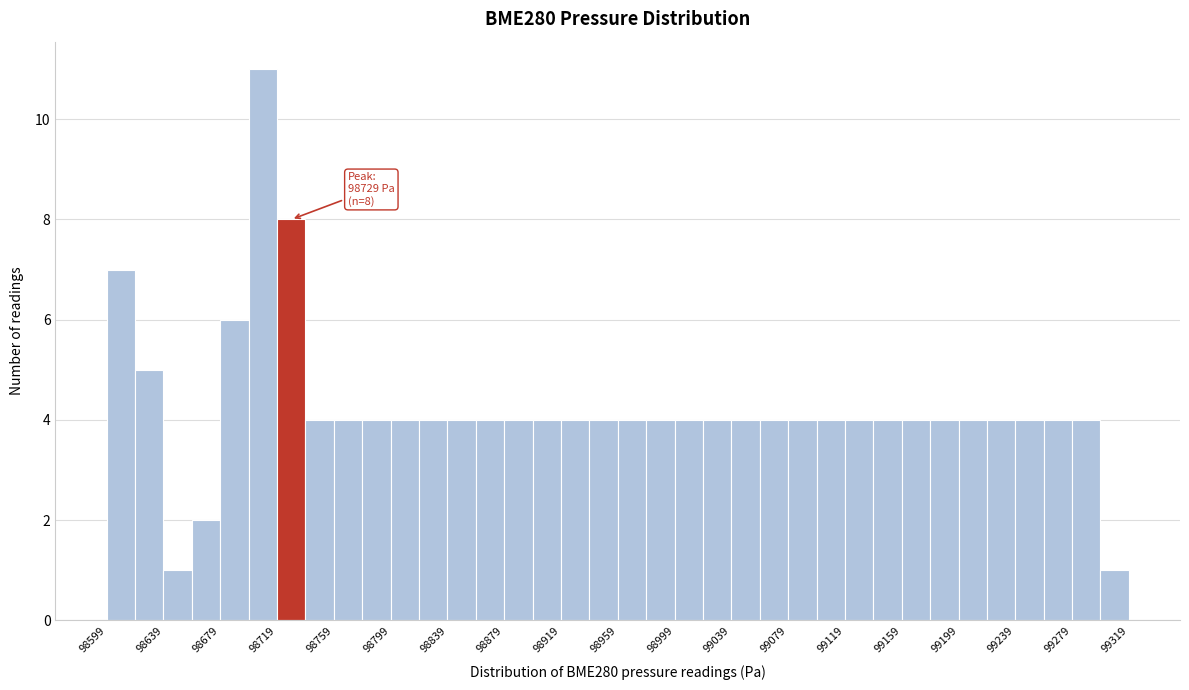

Over which range of the x-axis is the bar tallest?

98700 to 98720